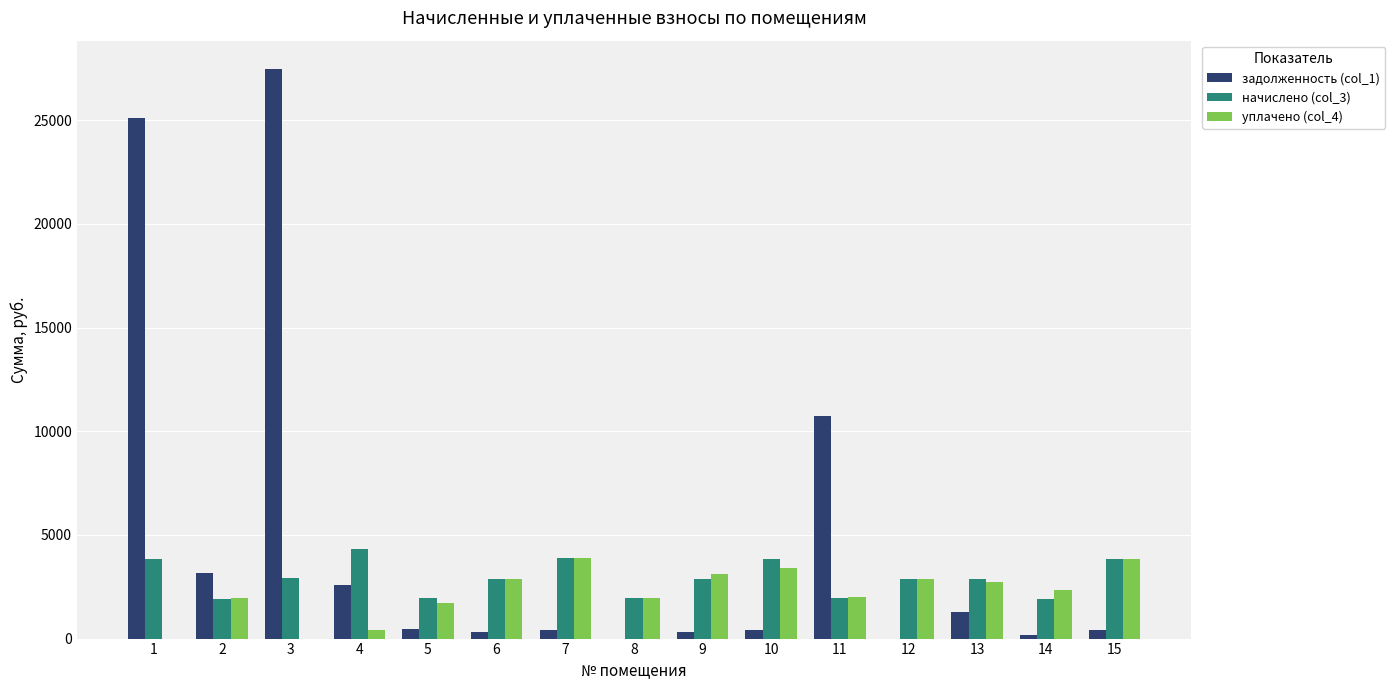

How many groups of bars are there?

15